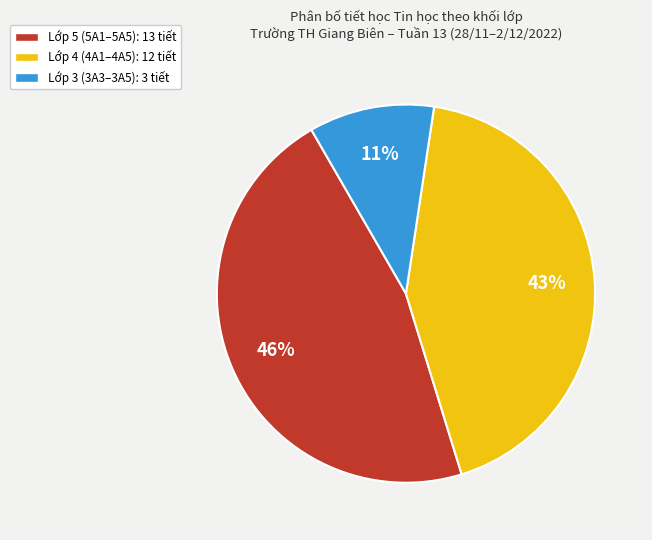

Does any single category account for the majority?

No